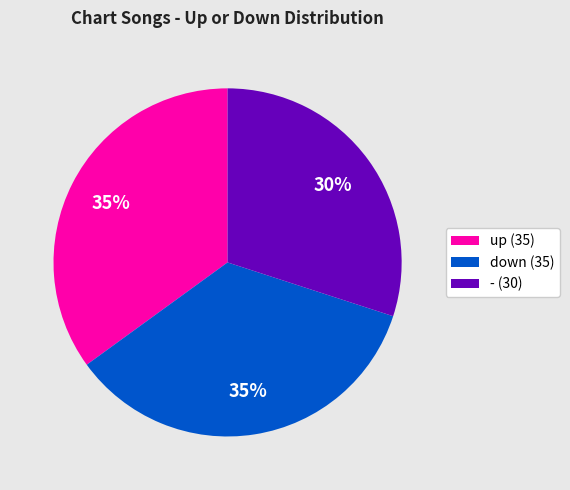

The - slice represents 43% of the pie. True or false?

False